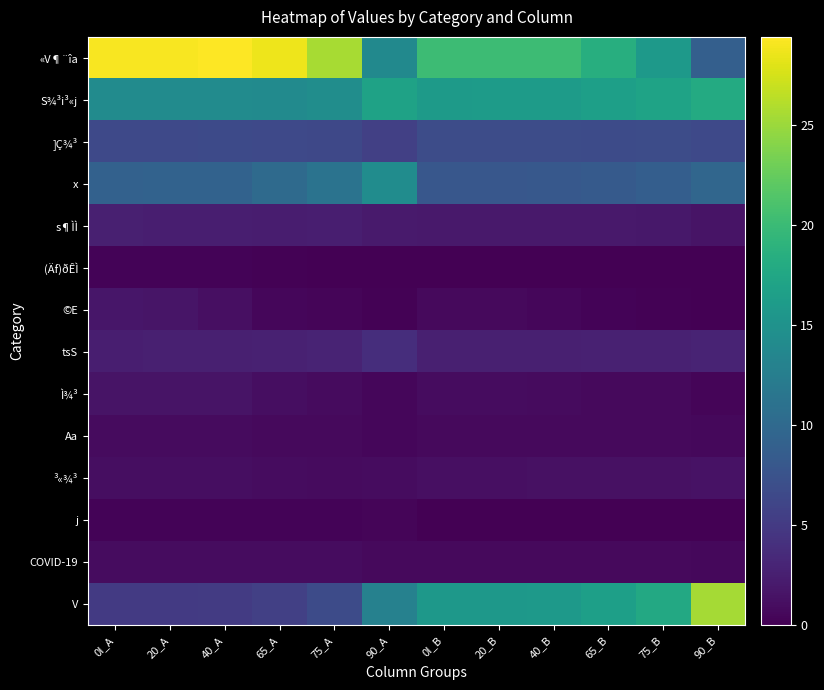

Which series has the largest total across all categories?

«V¶¨îa